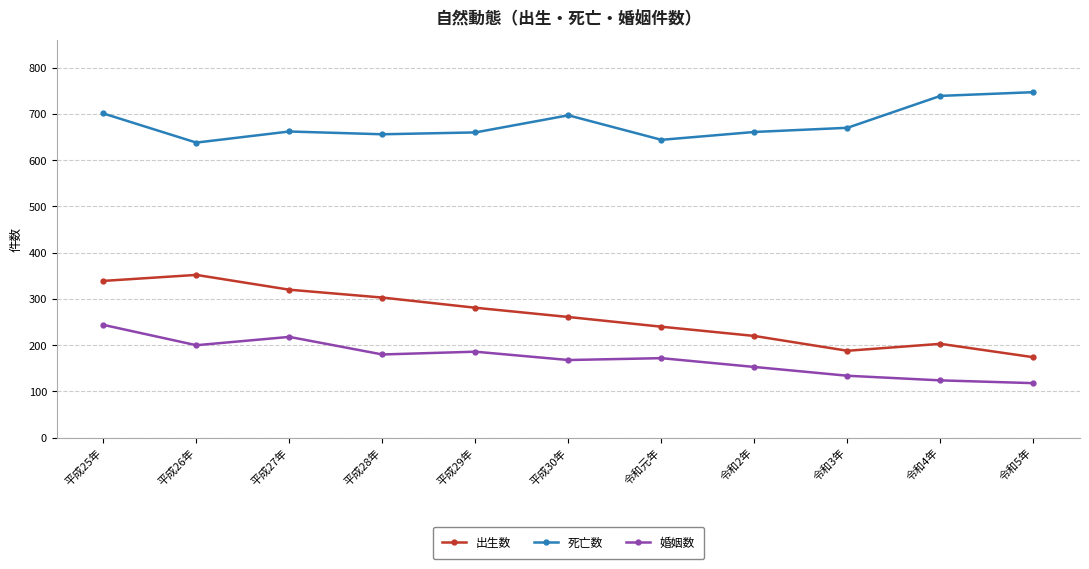

What is the label of the 2nd point from the left?

平成26年